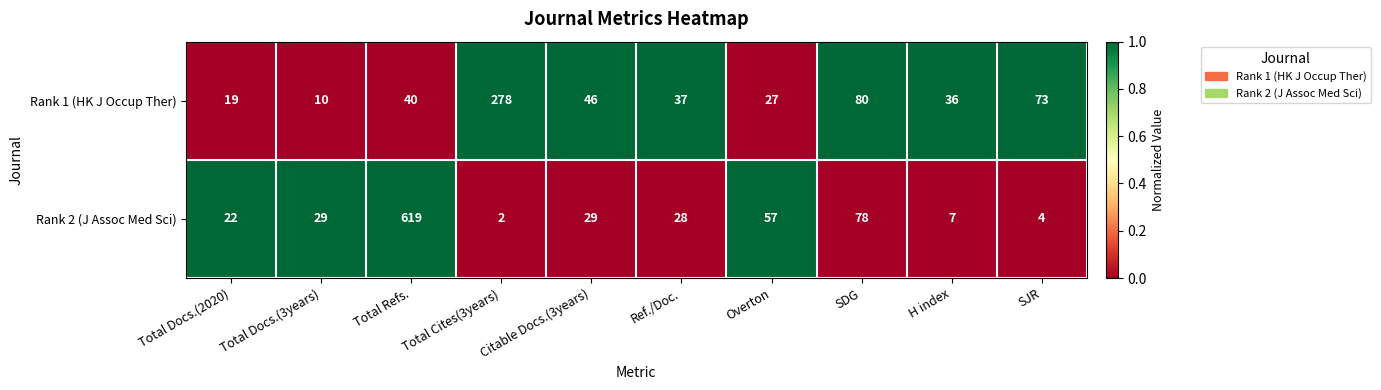

List the series in order of their overall mean, highest first.

Rank 2 (J Assoc Med Sci), Rank 1 (HK J Occup Ther)